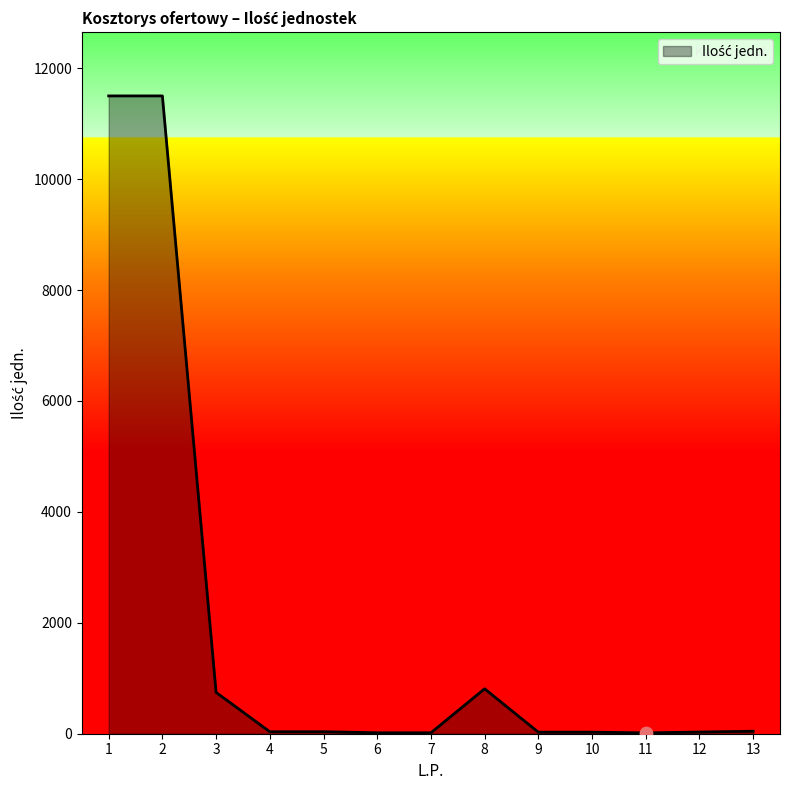

What is the change in value from 5 to 13?

+9